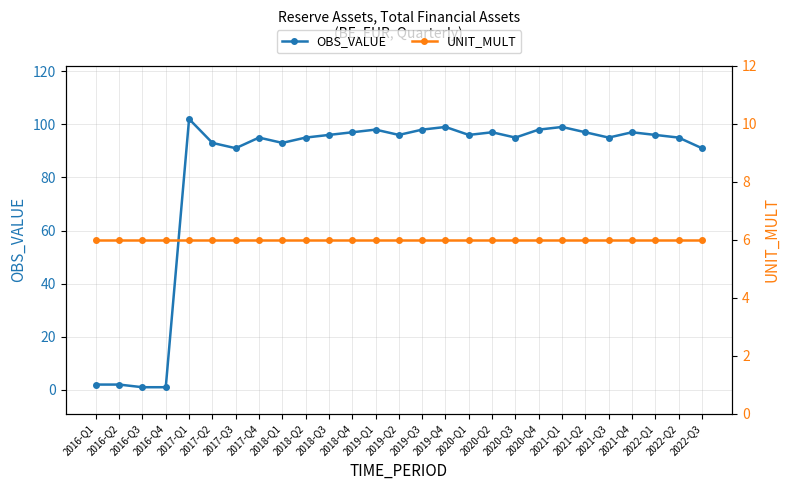

Which series changed the most between 2018-Q1 and 2019-Q1?

OBS_VALUE